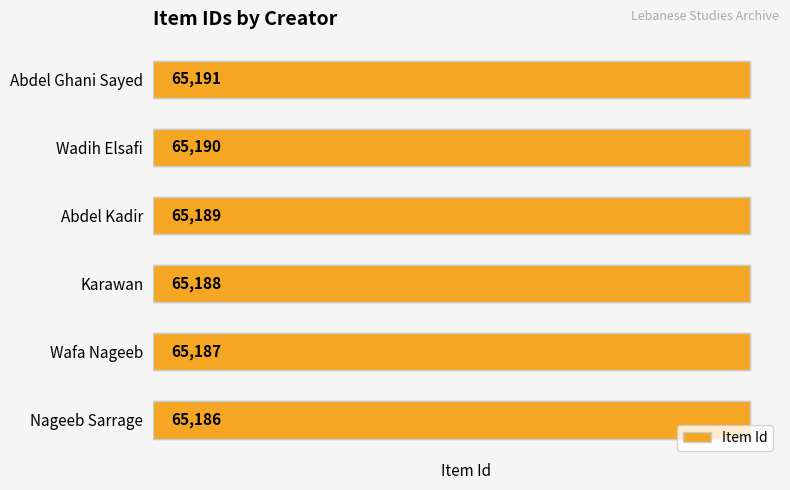

What is the change in value from Abdel Ghani Sayed to Nageeb Sarrage?

-5